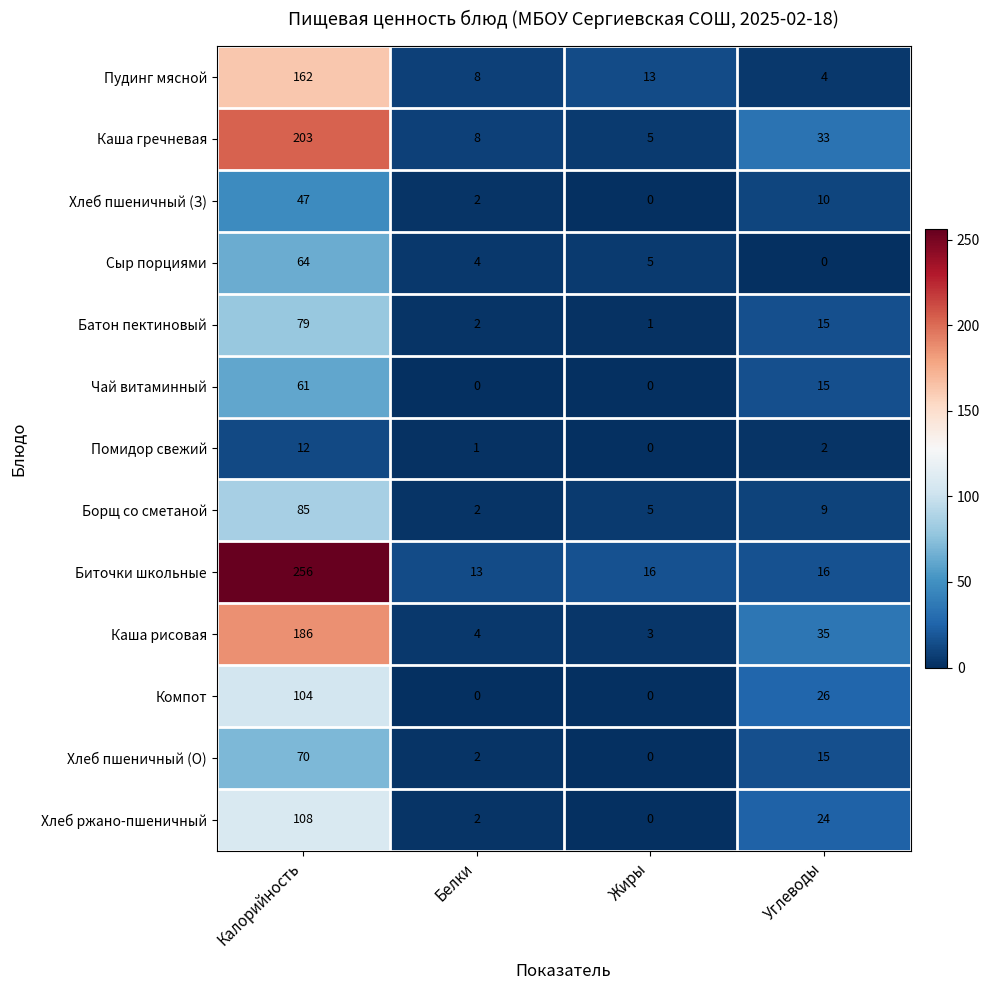

How many values in Хлеб ржано-пшеничный are above zero?

3